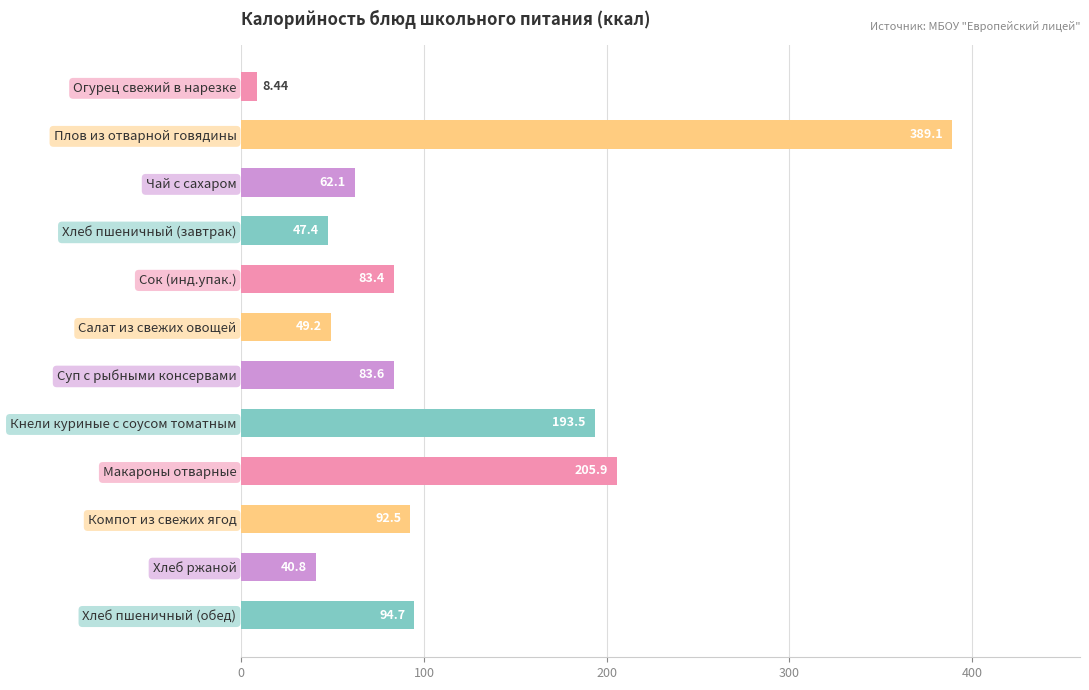

Does the chart contain any negative values?

No